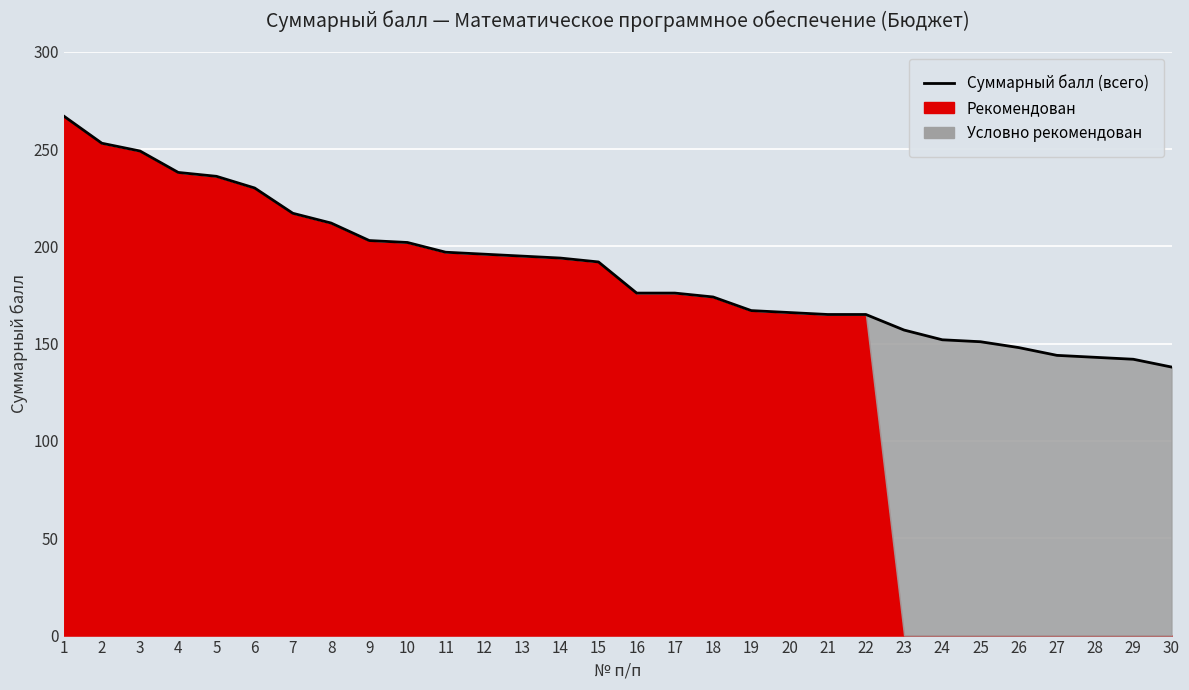

What is the sum of the values at 19 and 28?

310